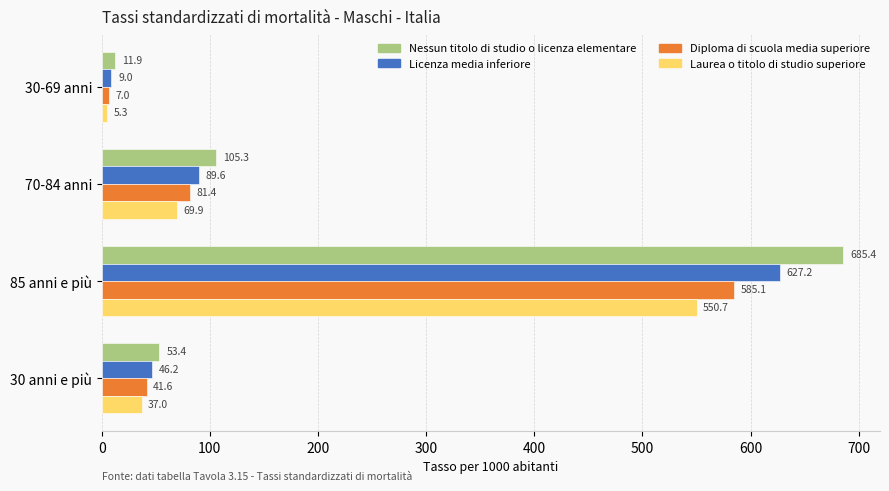

What is the difference between the maximum and minimum values in the Licenza media inferiore series?

618.2